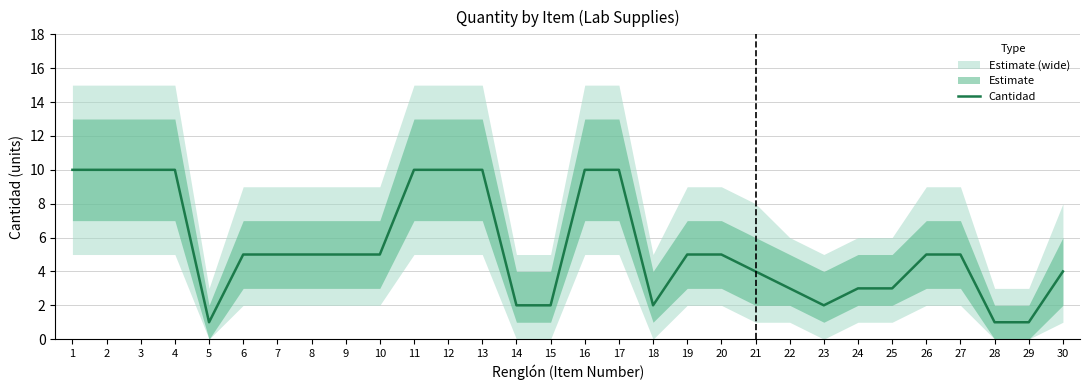

What is the ratio of the value at 18 to the value at 10?

0.4